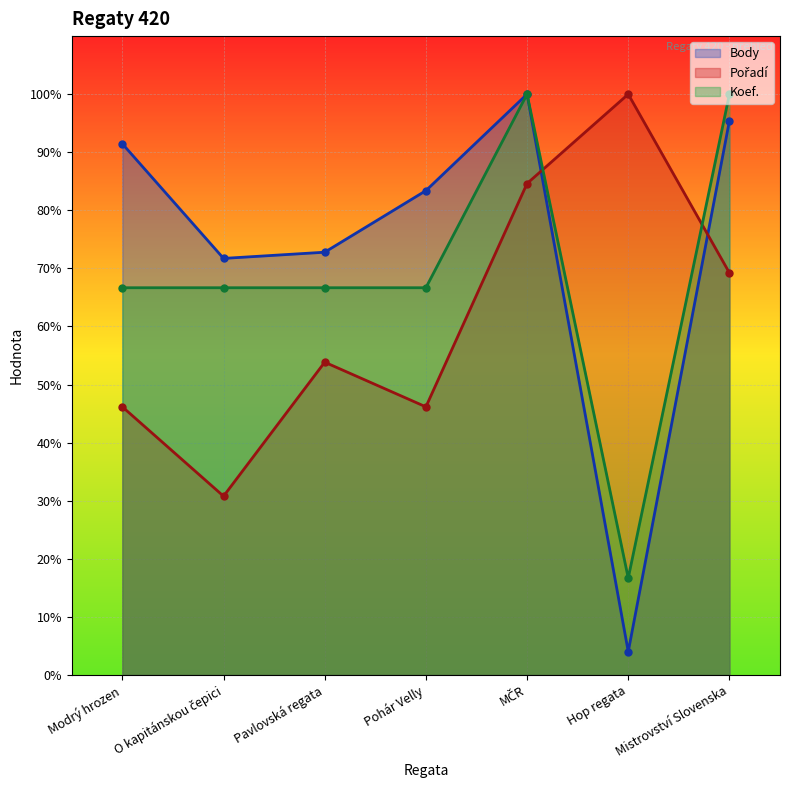

How many Pořadí values are between 0 and 1?

7